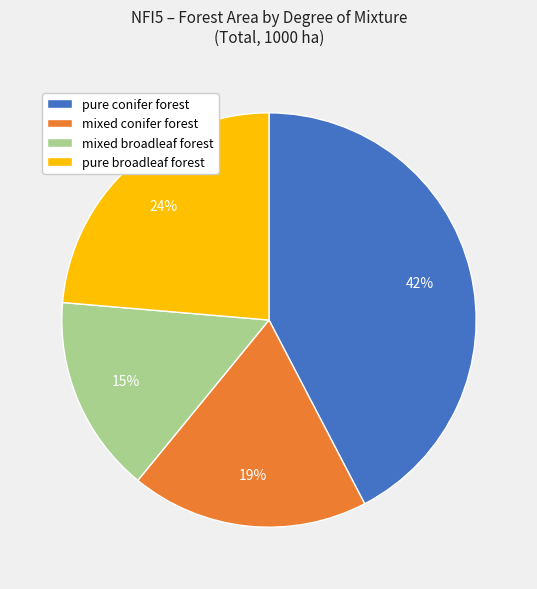

Which has a higher value, mixed broadleaf forest or pure broadleaf forest?

pure broadleaf forest